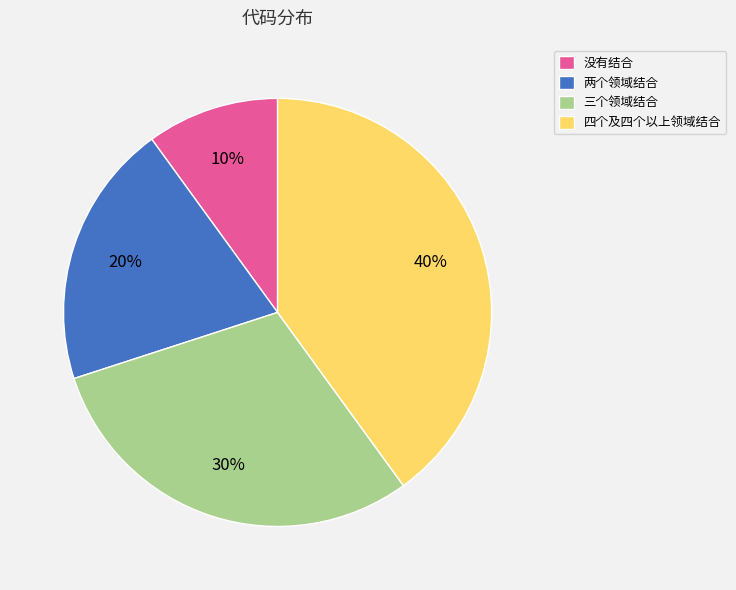

Does any single category account for the majority?

No